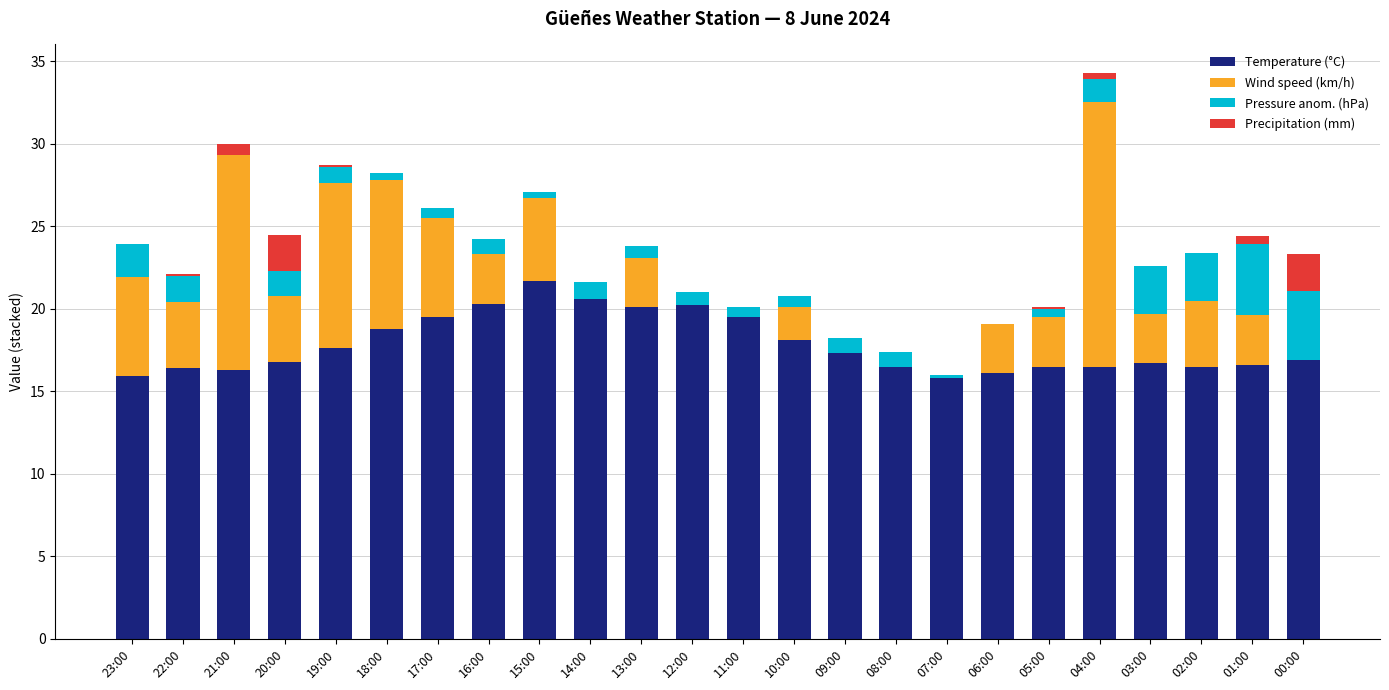

At which category is the sum across all series the highest?

04:00